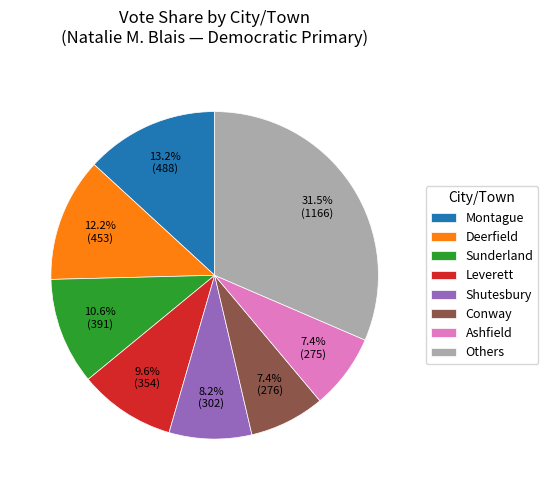

To the nearest percent, what percentage of the pie is Conway?

7%